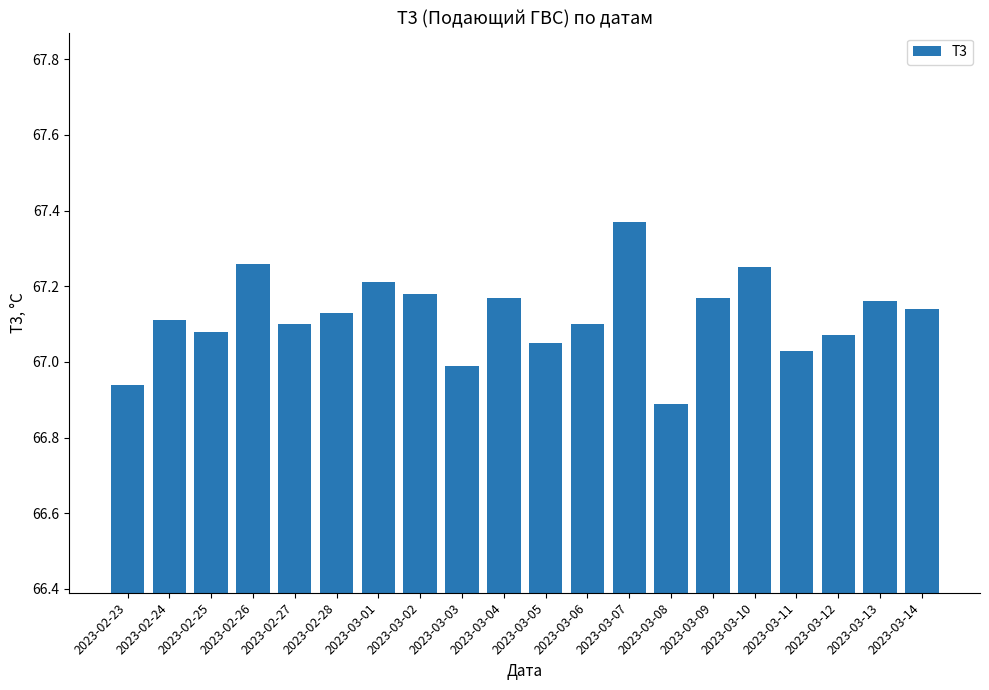

How many values are below 67?

3